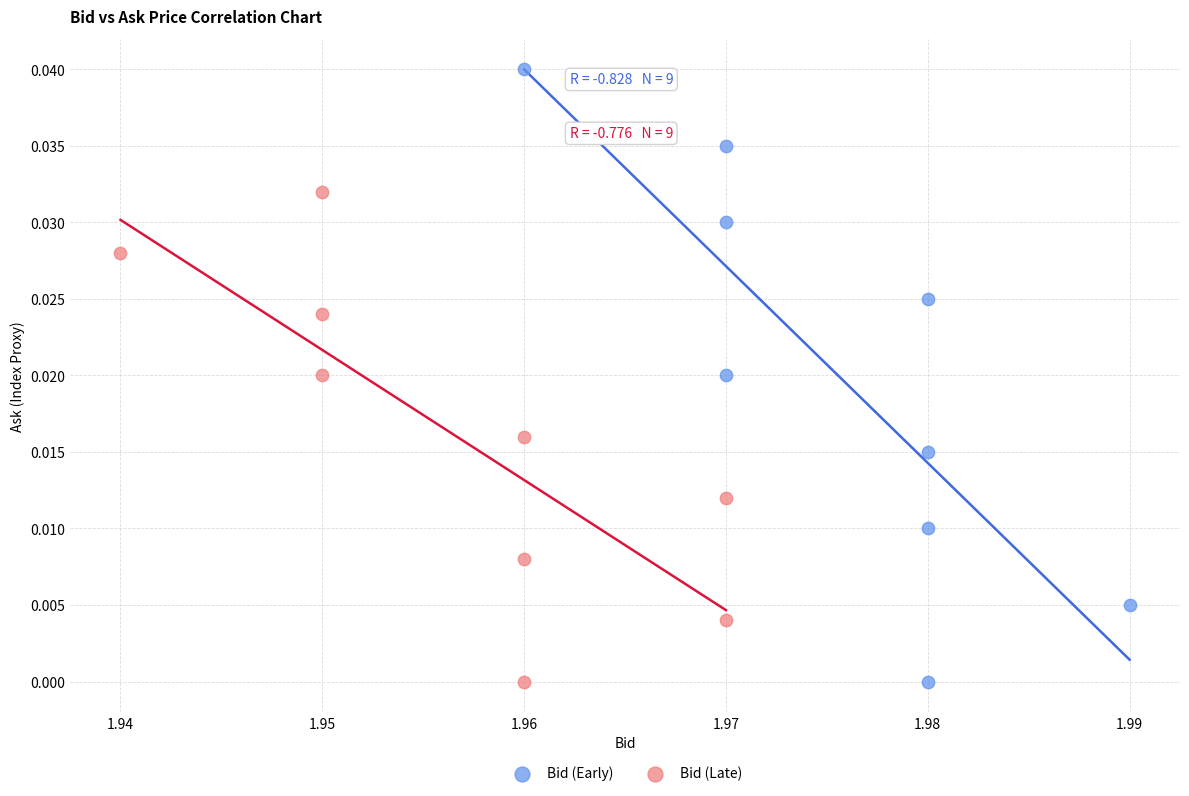

Which series contains the highest Y value?

Bid (Early)